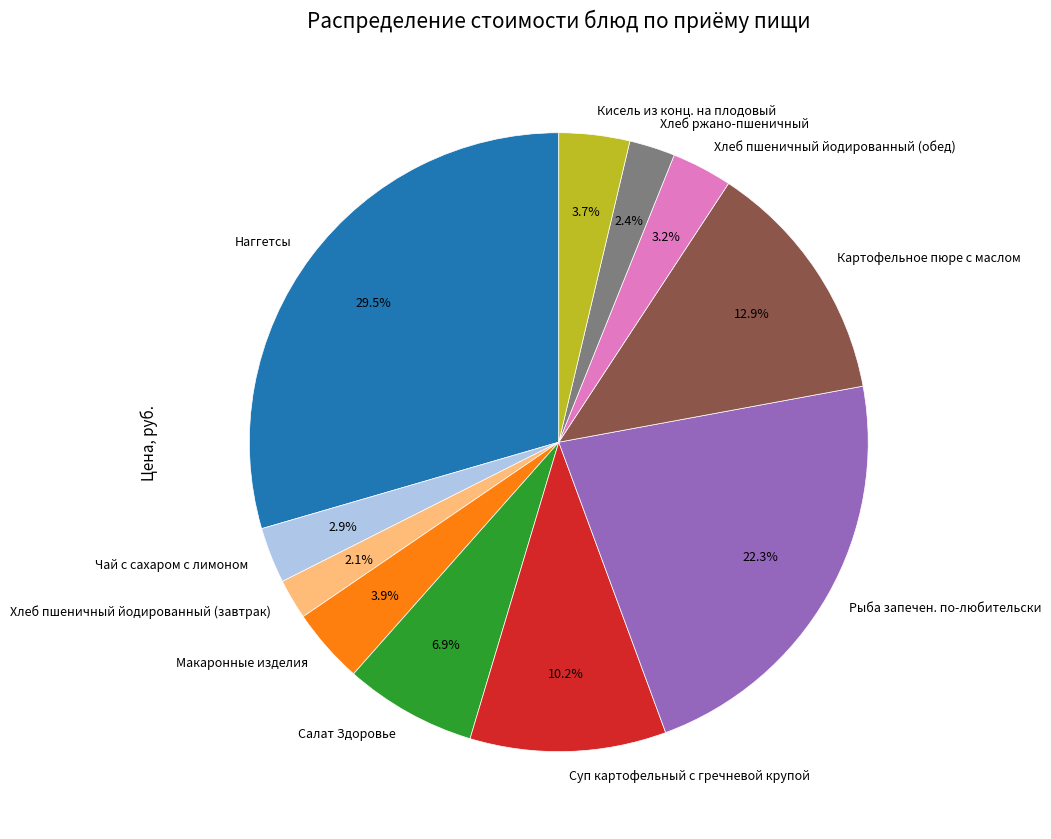

Between Салат Здоровье and Суп картофельный с гречневой крупой, which is larger?

Суп картофельный с гречневой крупой